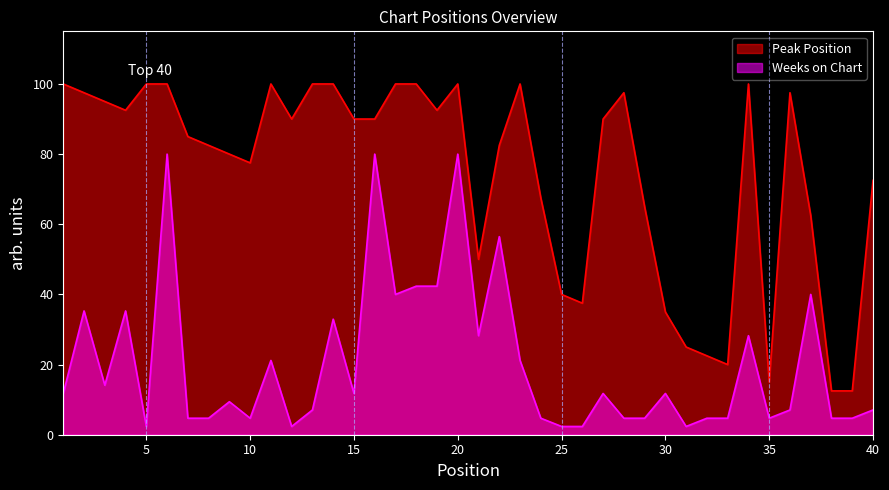

What is the value of the Peak Position point at the 20th from the left?

100.0